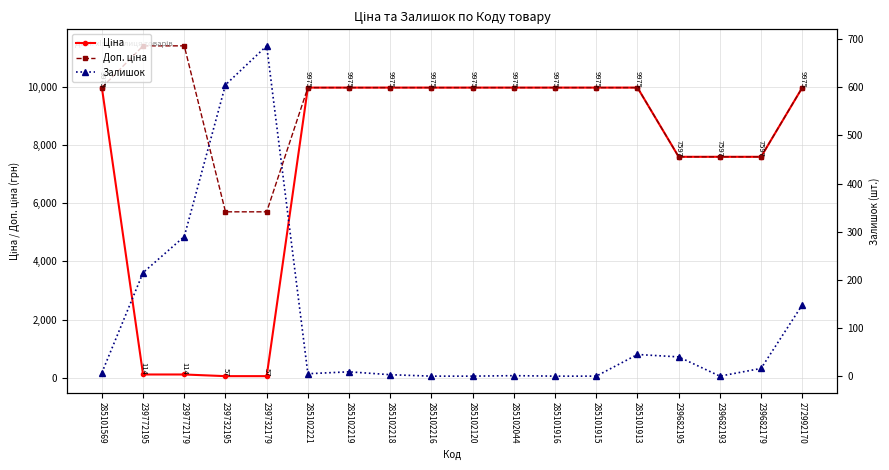

What is the spread (max minus min) of values at 285101916?

9975.0